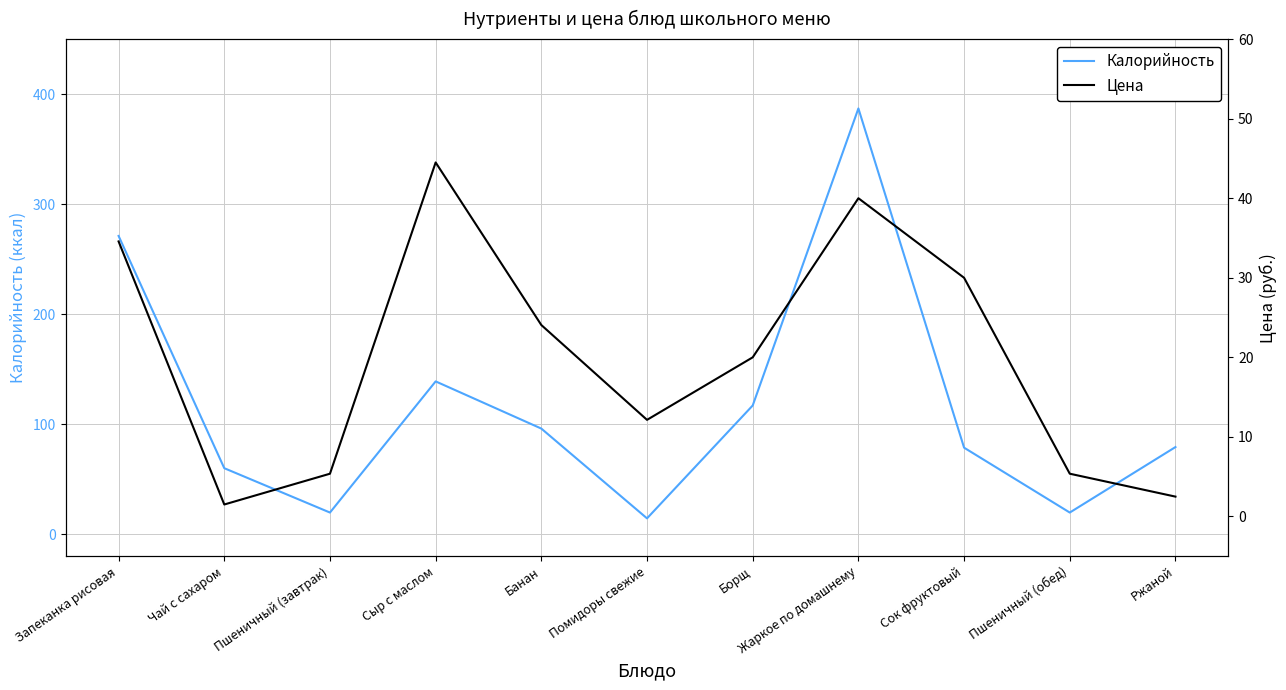

What value does the Калорийность series have at Запеканка рисовая?

271.1